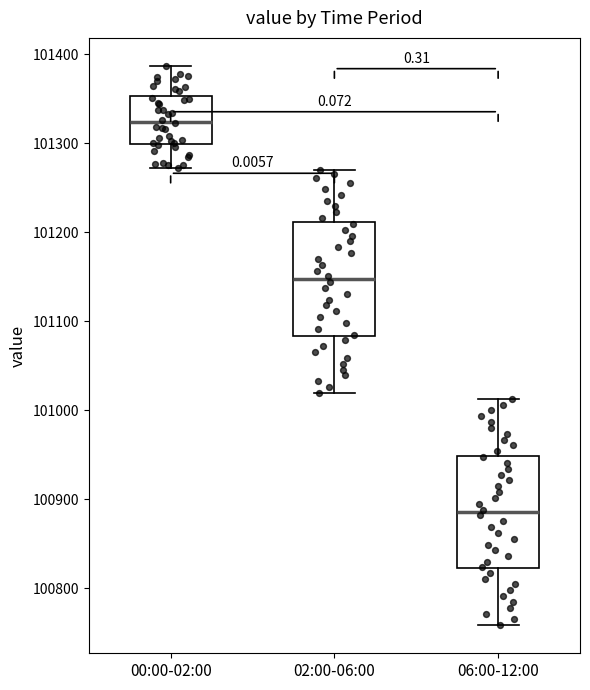

Which box's median line is the lowest?

06:00-12:00